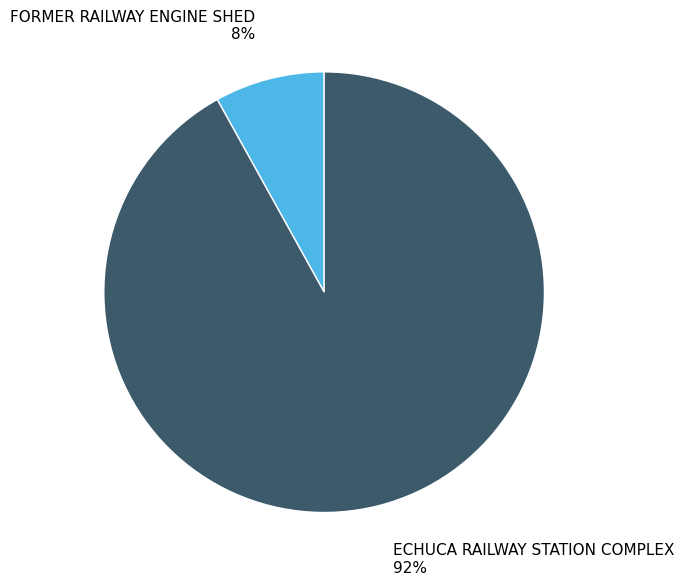

How many slices are in this pie chart?

2